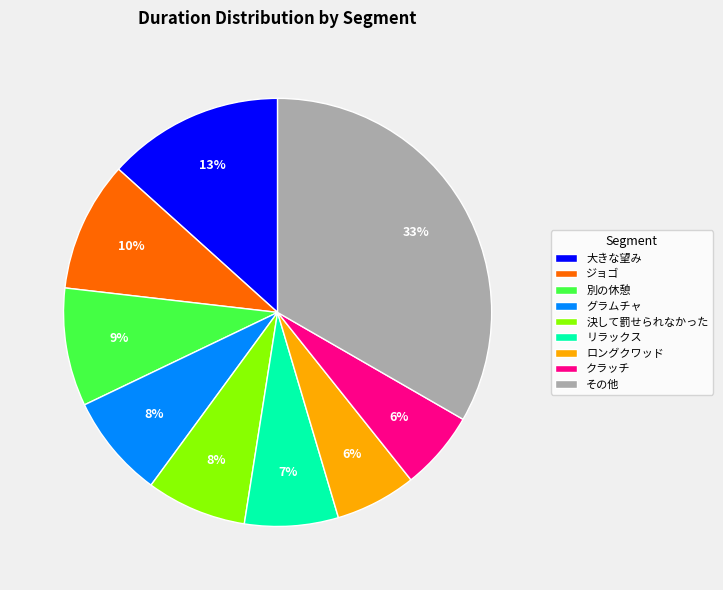

Is it true that 別の休憩 is 17% of the pie?

False